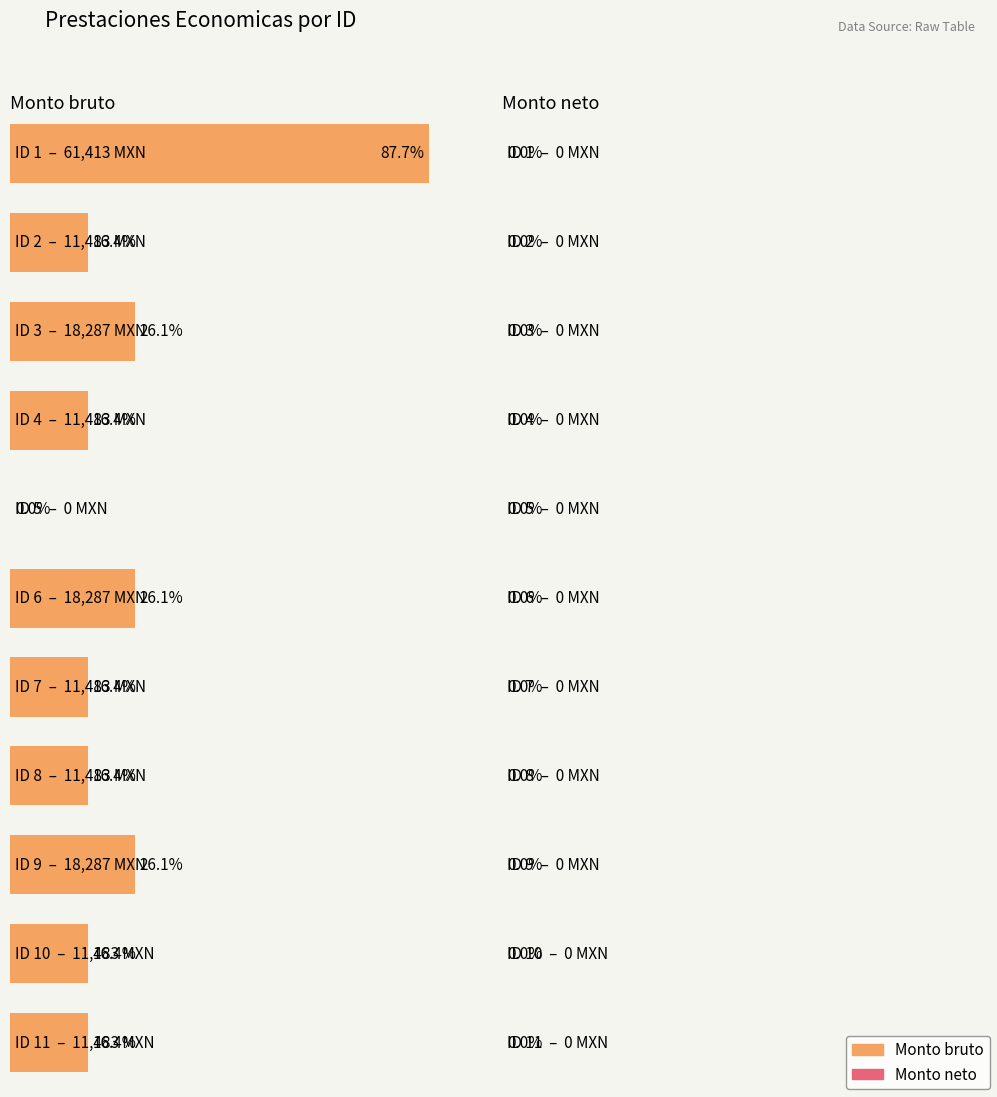

True or false: Monto bruto has a value of 105089 at ID 1.

False